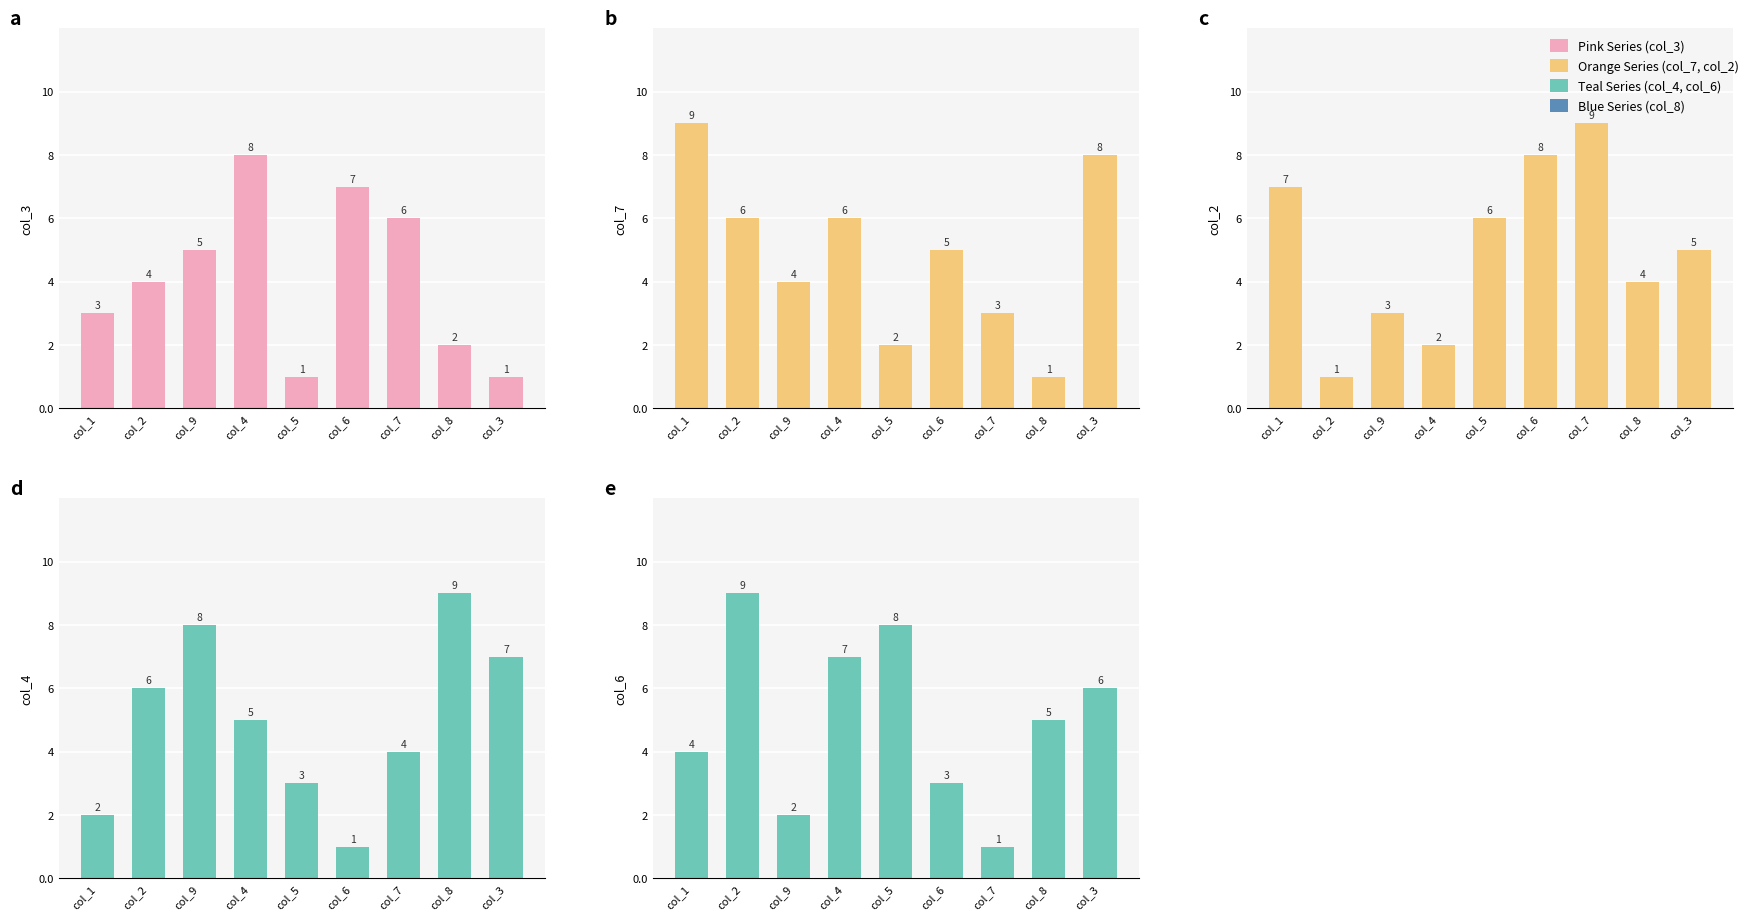

Does the chart contain stacked bars?

No